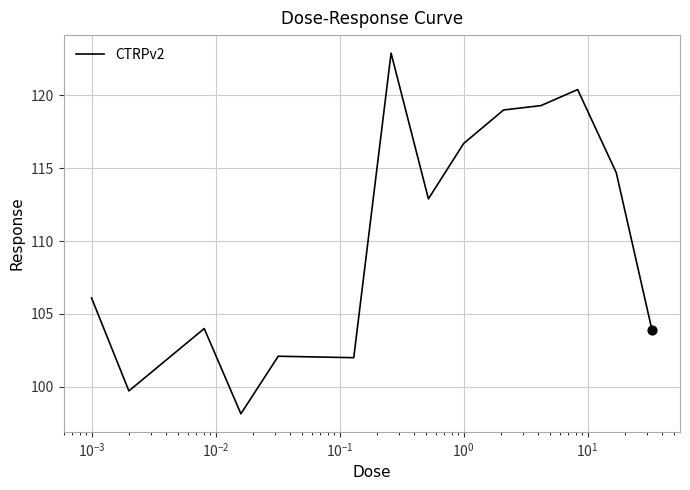

What is the minimum value shown in the chart?

98.2